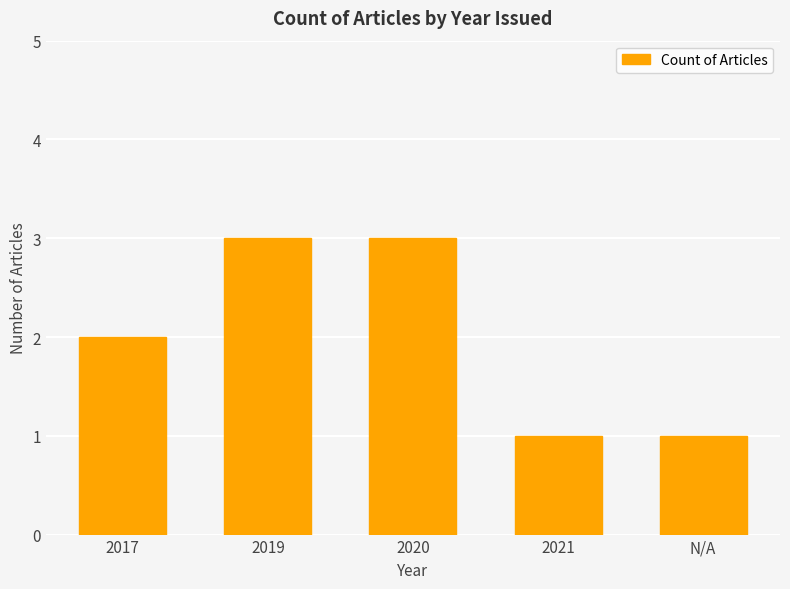

What is the sum of all values?

10